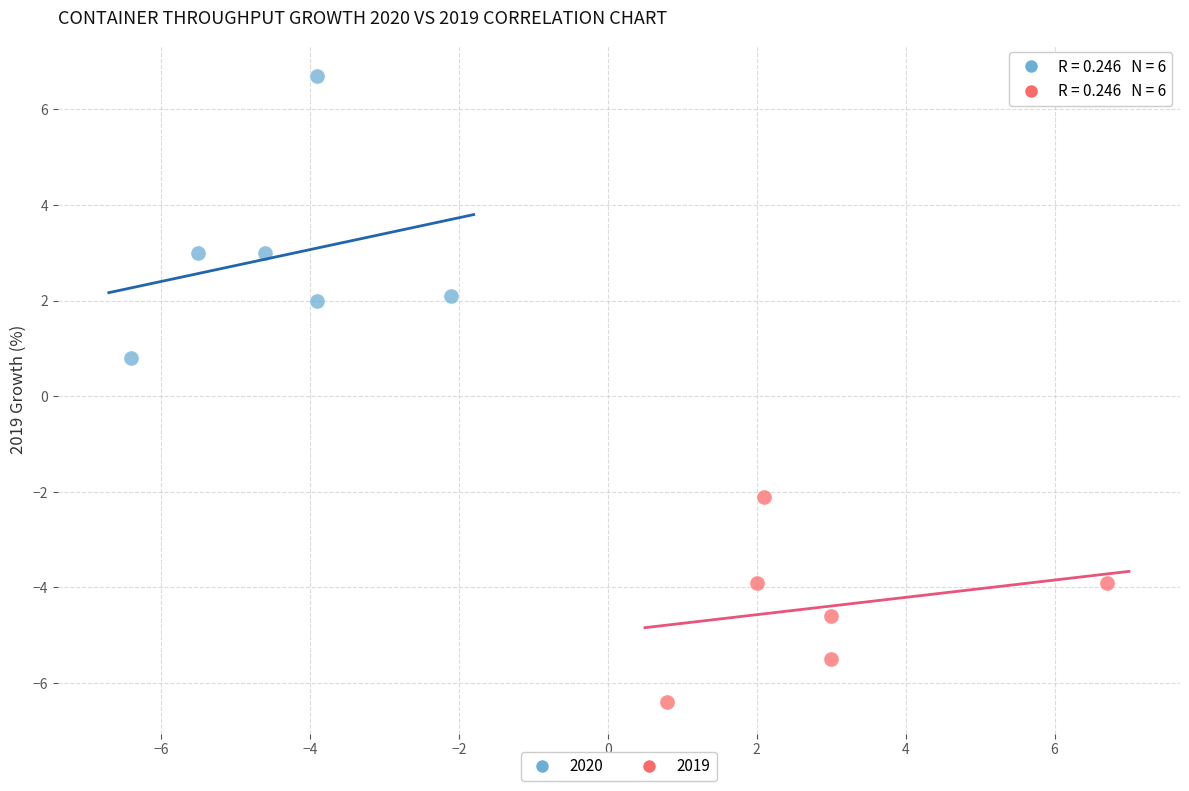

Which series contains the highest Y value?

2020